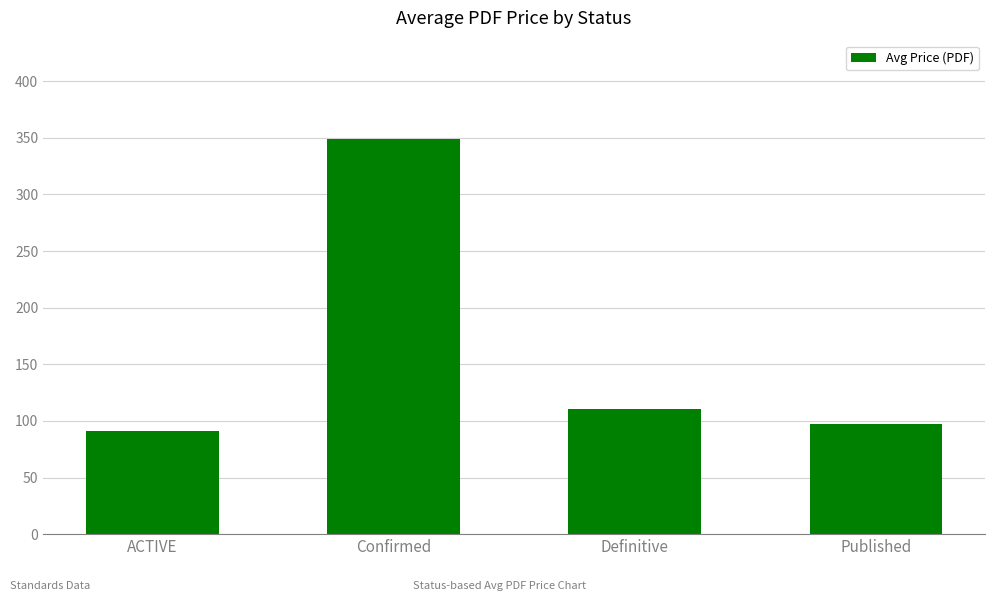

What value does the data have at Confirmed?

348.7